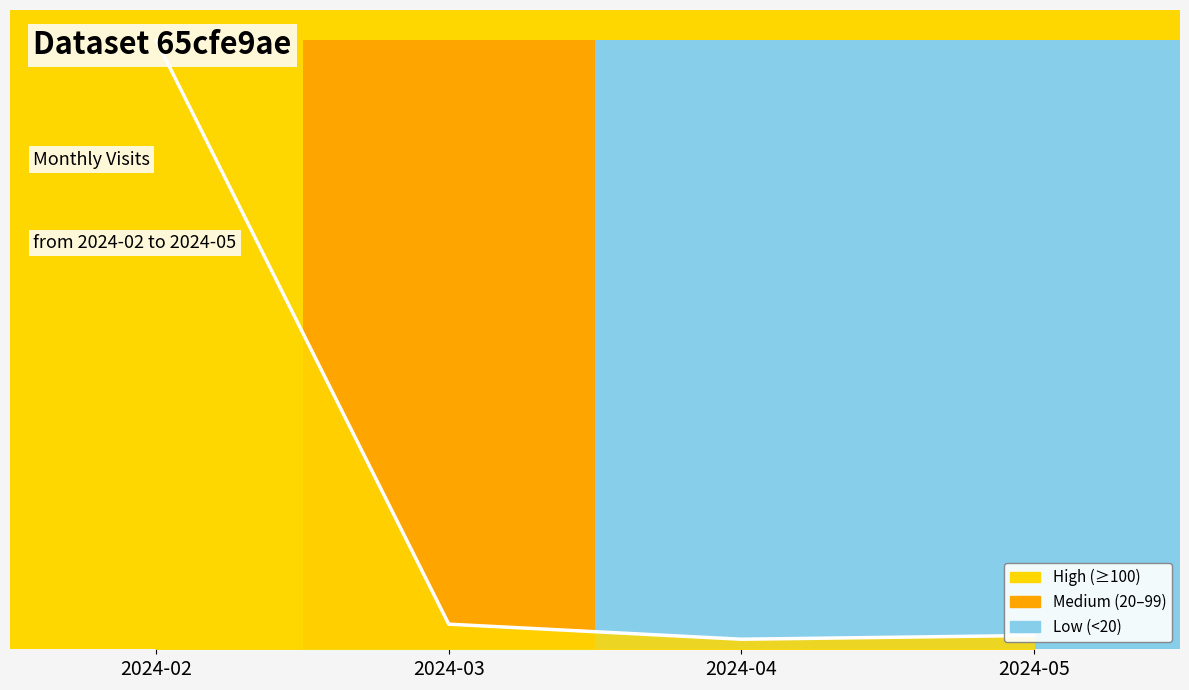

What is the change in value from 2024-02 to 2024-03?

-1.0